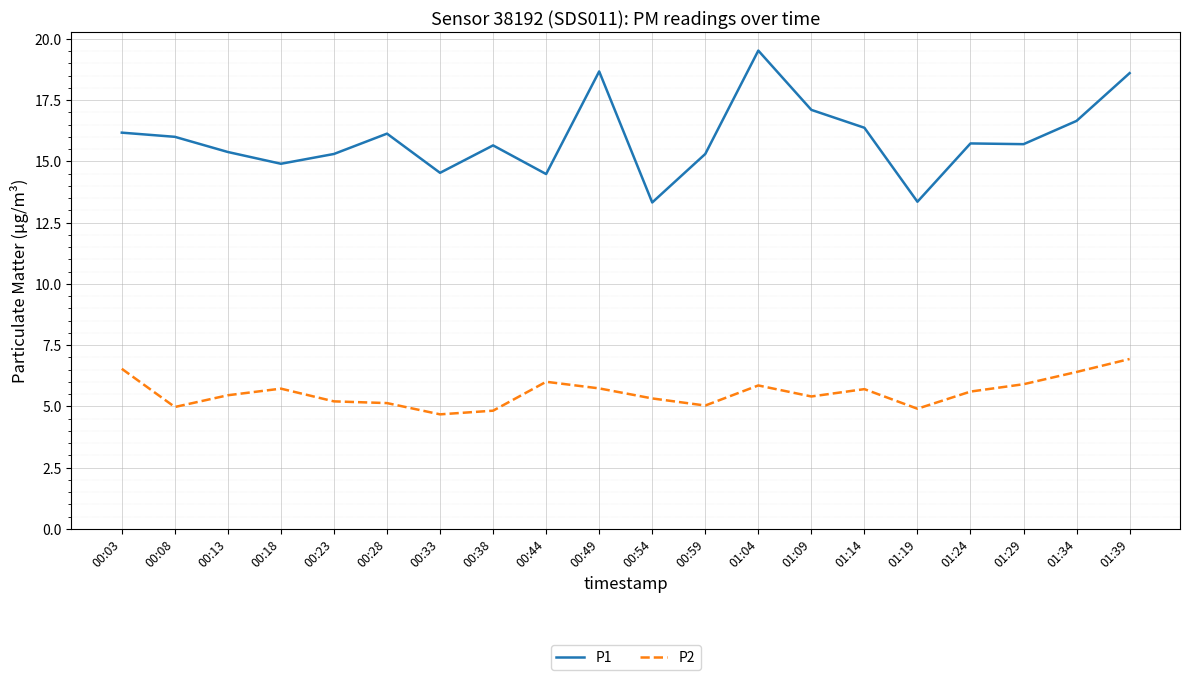

What is the spread (max minus min) of values at 01:14?

10.7